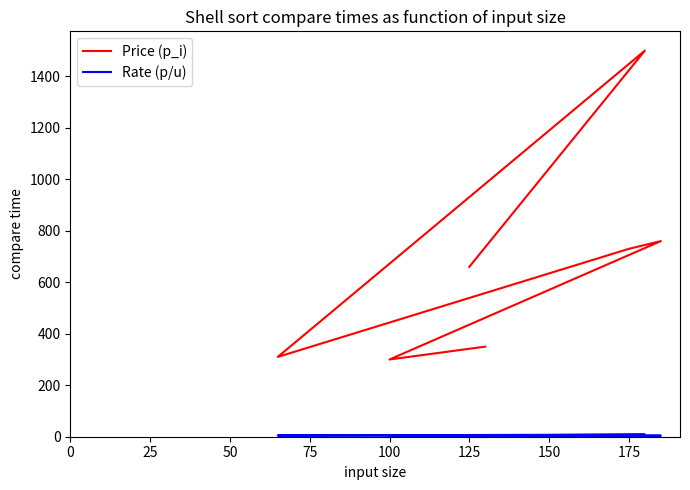

The Rate (p/u) series shows 10.9 at 25. True or false?

False